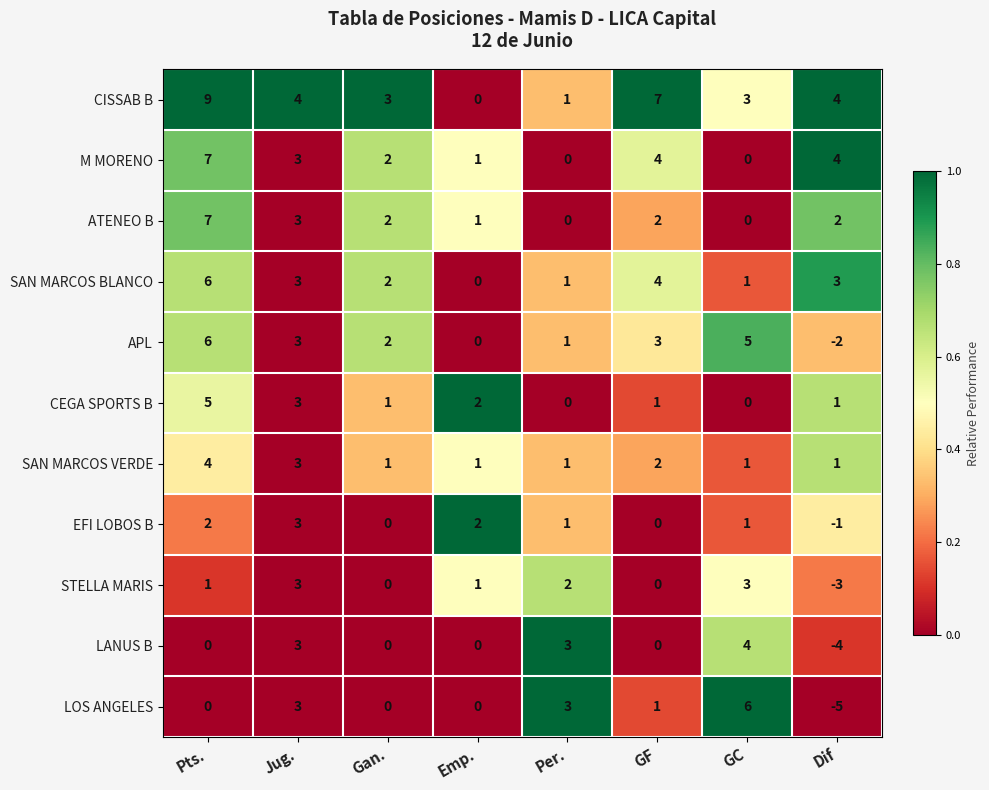

How many values in CEGA SPORTS B are above zero?

6